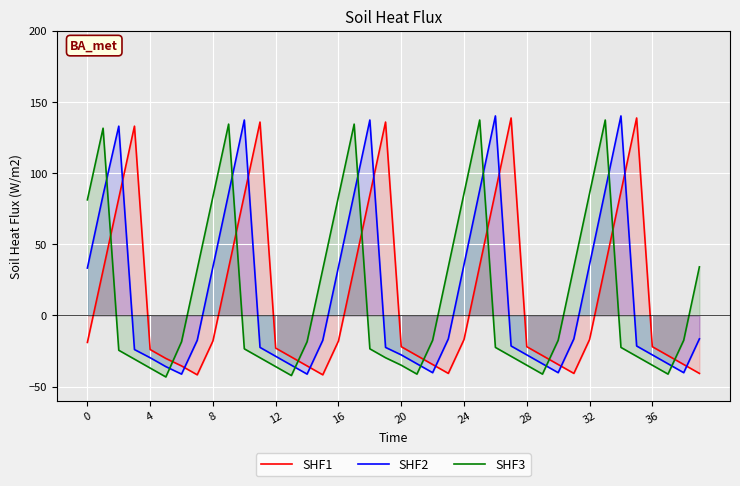

How many positive values does the SHF2 series have?

15